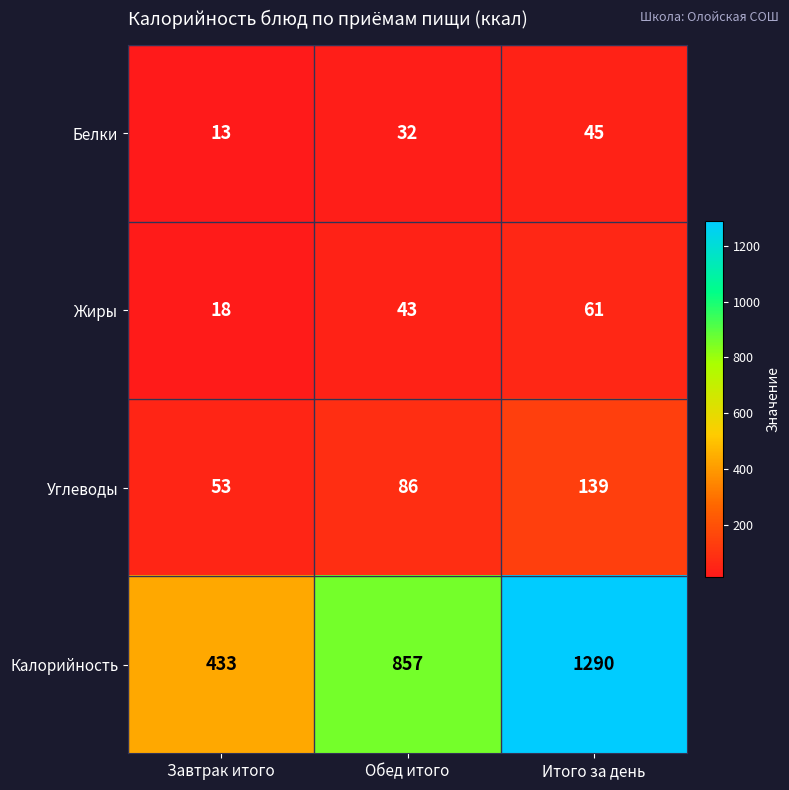

What is the total value across all series at Завтрак итого?

517